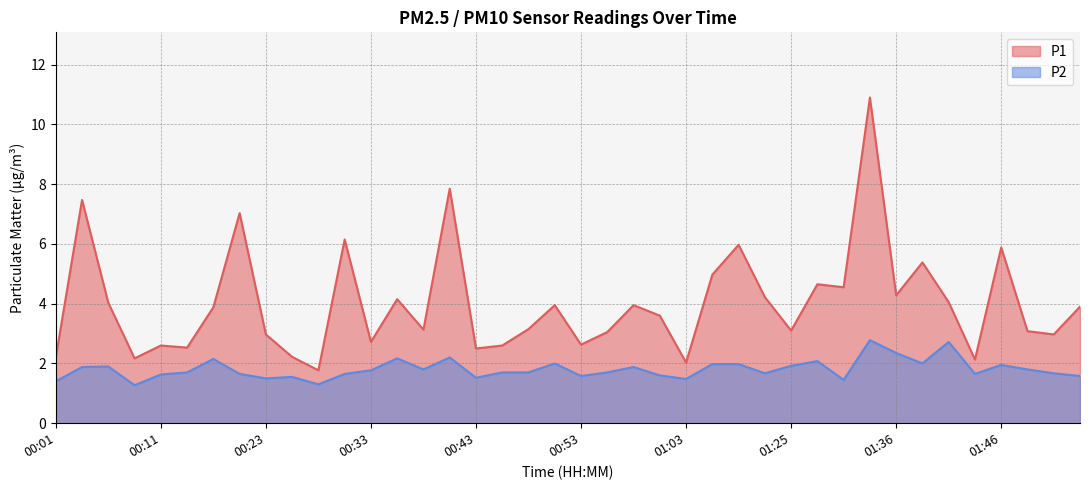

At which label is P1 closest to 6?

01:14